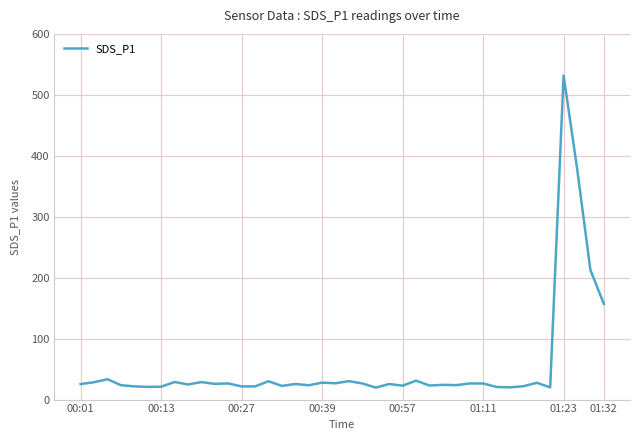

What is the maximum value shown in the chart?

531.8